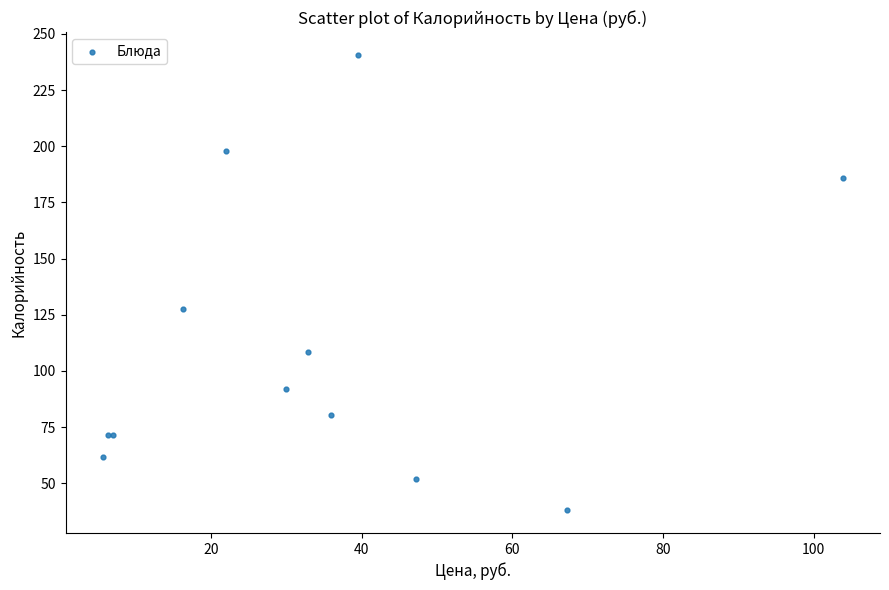

What Y value in the scatter plot is closest to 139?

127.6